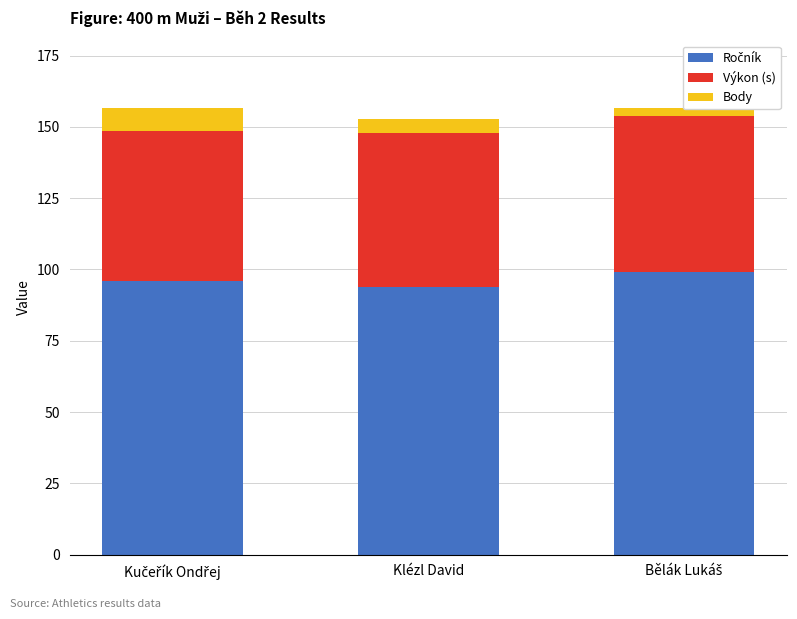

At how many categories does at least one series exceed 59?

3